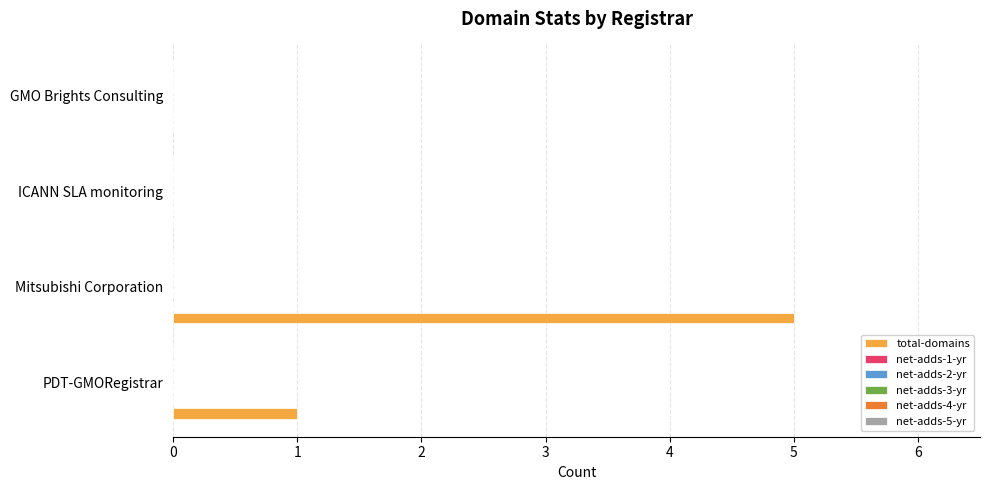

What is the maximum value shown in the chart?

5